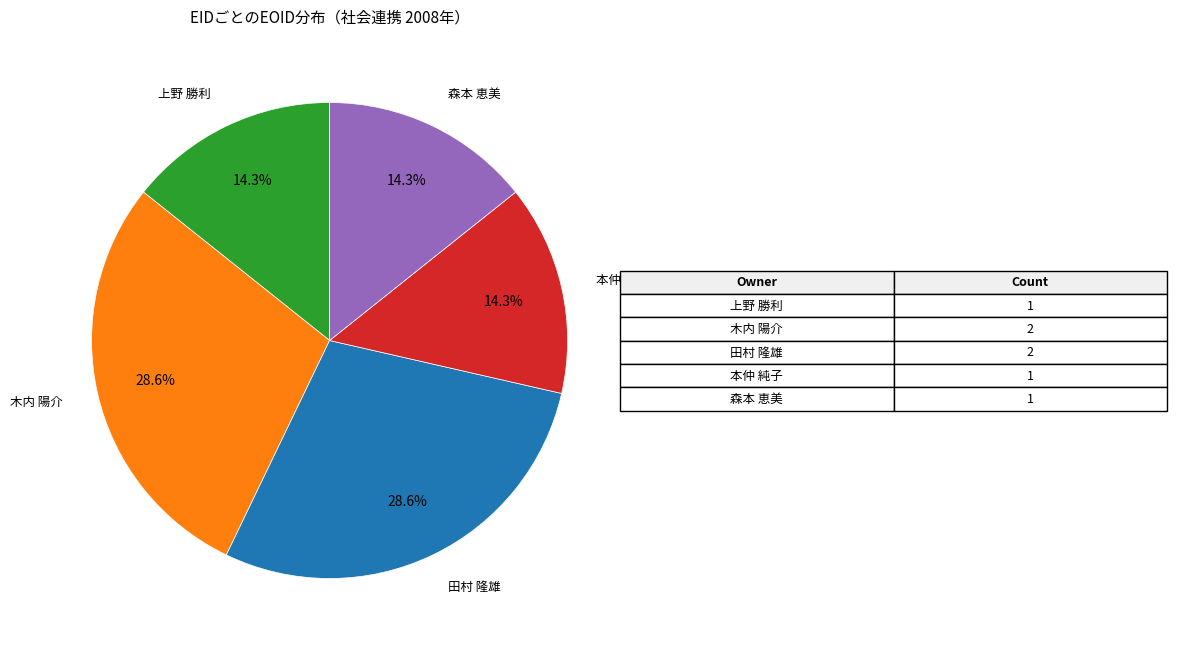

Is there a majority slice in this chart?

No